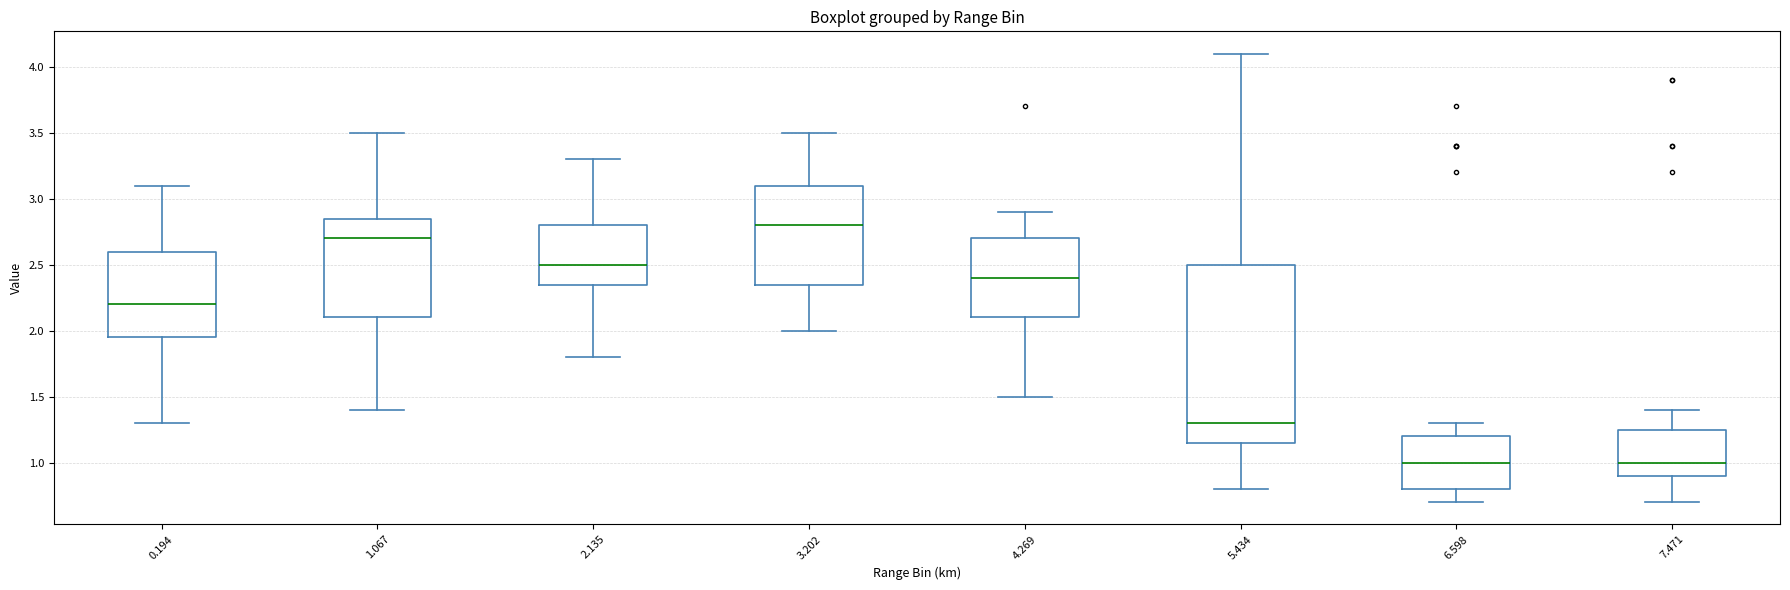

Reading left to right, read every box against the y-axis: the position of its median line, the range the box covers, and the ends of its whiskers. The values are not printed on the chart, so give them approximately, as read against the axis.

0.194: median 2.20, box 1.95 to 2.60, whiskers 1.30 to 3.10
1.067: median 2.70, box 2.10 to 2.85, whiskers 1.40 to 3.50
2.135: median 2.50, box 2.35 to 2.80, whiskers 1.80 to 3.30
3.202: median 2.80, box 2.35 to 3.10, whiskers 2.00 to 3.50
4.269: median 2.40, box 2.10 to 2.70, whiskers 1.50 to 2.90
5.434: median 1.30, box 1.15 to 2.50, whiskers 0.80 to 4.10
6.598: median 1.00, box 0.80 to 1.20, whiskers 0.70 to 1.30
7.471: median 1.00, box 0.90 to 1.25, whiskers 0.70 to 1.40